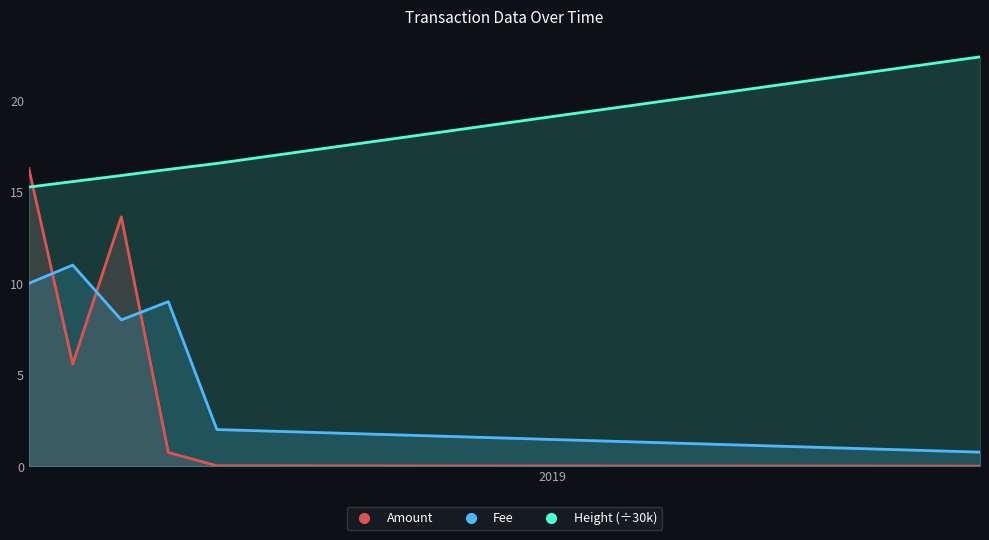

True or false: Fee and Height (÷30k) intersect in this chart.

False